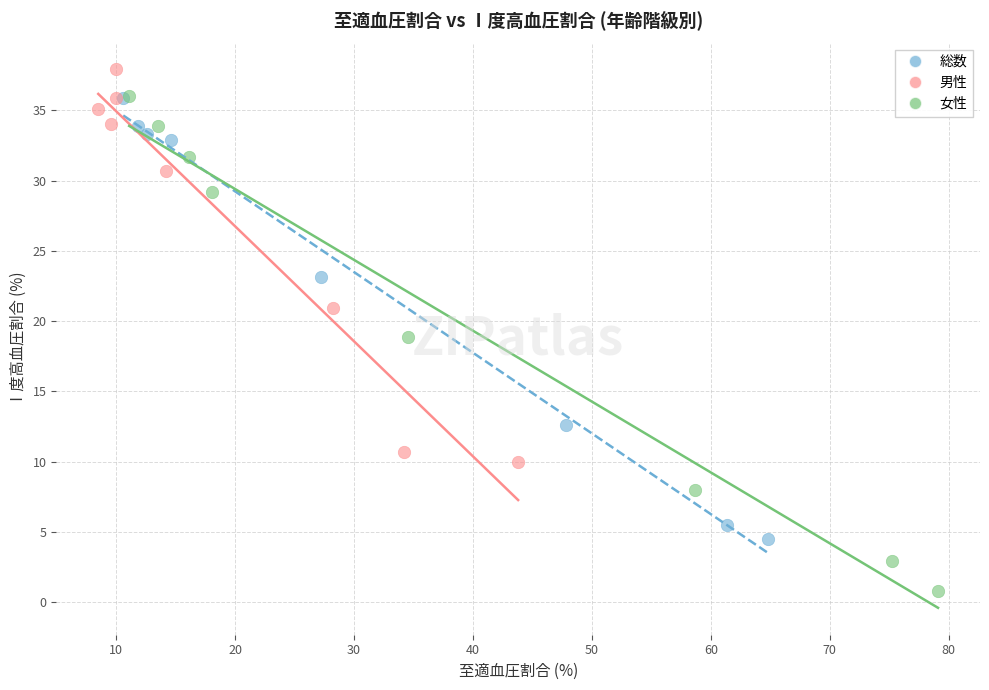

Which series contains the highest Y value?

男性